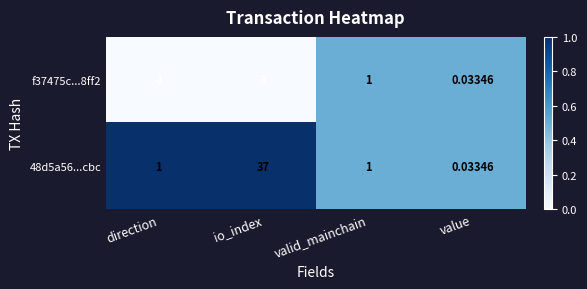

Which category has the lowest value across all series?

direction